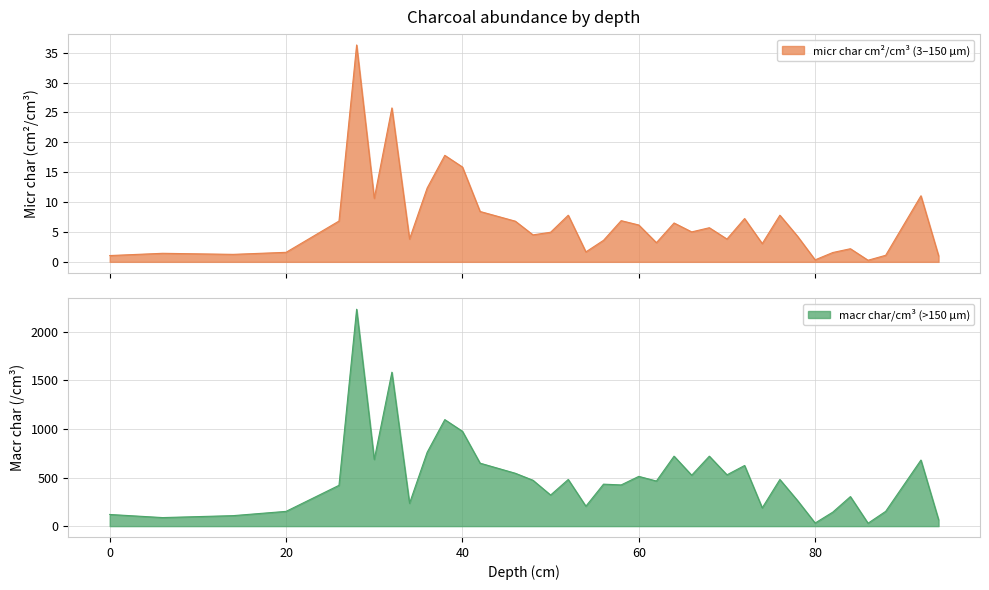

Reading left to right, extract all data points from this chart.

micr char cm2/ cm3 (3-150 μm): 1.1	1.4	1.3	1.6	6.8	36.3	10.6	25.7	3.8	12.4	17.8	15.9	8.4	6.8	4.5	5.0	7.8	1.7	3.6	6.9	6.2	3.2	6.5	5.0	5.7	3.8	7.2	3.1	7.8	4.3	0.3	1.6	2.2	0.3	1.1	11.1	1.0
macr char/ cm3 (>150 μm): 120.0	88.0	108.0	152.0	420.0	2232.0	686.0	1584.0	235.0	760.0	1096.0	976.0	648.0	544.0	472.0	320.0	480.0	205.0	432.0	424.0	512.0	464.0	720.0	524.0	720.0	528.0	624.0	188.0	480.0	264.0	32.0	144.0	304.0	30.0	152.0	680.0	66.0